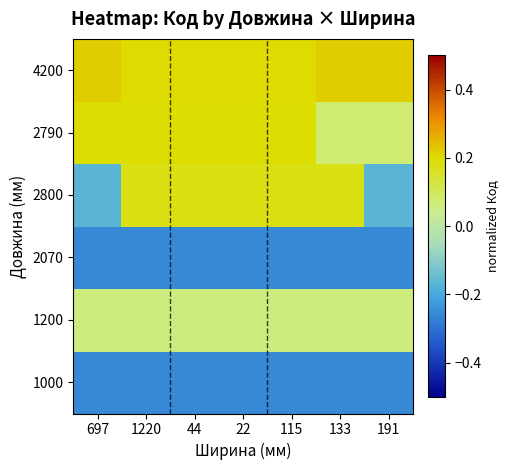

Reading left to right, transcribe all the data shown in this chart.

1000: 697=-0.3	1220=-0.3	44=-0.3	22=-0.3	115=-0.3	133=-0.3	191=-0.3
1200: 697=0.1	1220=0.1	44=0.1	22=0.1	115=0.1	133=0.1	191=0.1
2070: 697=-0.3	1220=-0.3	44=-0.3	22=-0.3	115=-0.3	133=-0.3	191=-0.3
2800: 697=-0.2	1220=0.2	44=0.2	22=0.2	115=0.2	133=0.2	191=-0.2
2790: 697=0.2	1220=0.2	44=0.2	22=0.2	115=0.2	133=0.1	191=0.1
4200: 697=0.2	1220=0.2	44=0.2	22=0.2	115=0.2	133=0.2	191=0.2